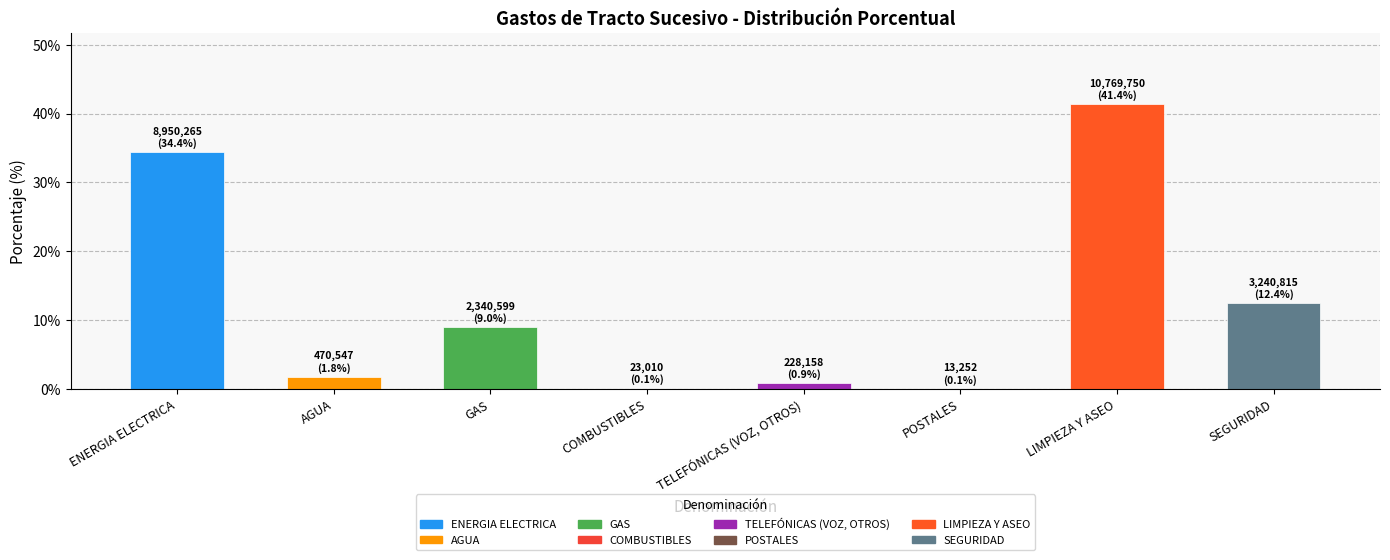

What is the sum of all values?

100.0